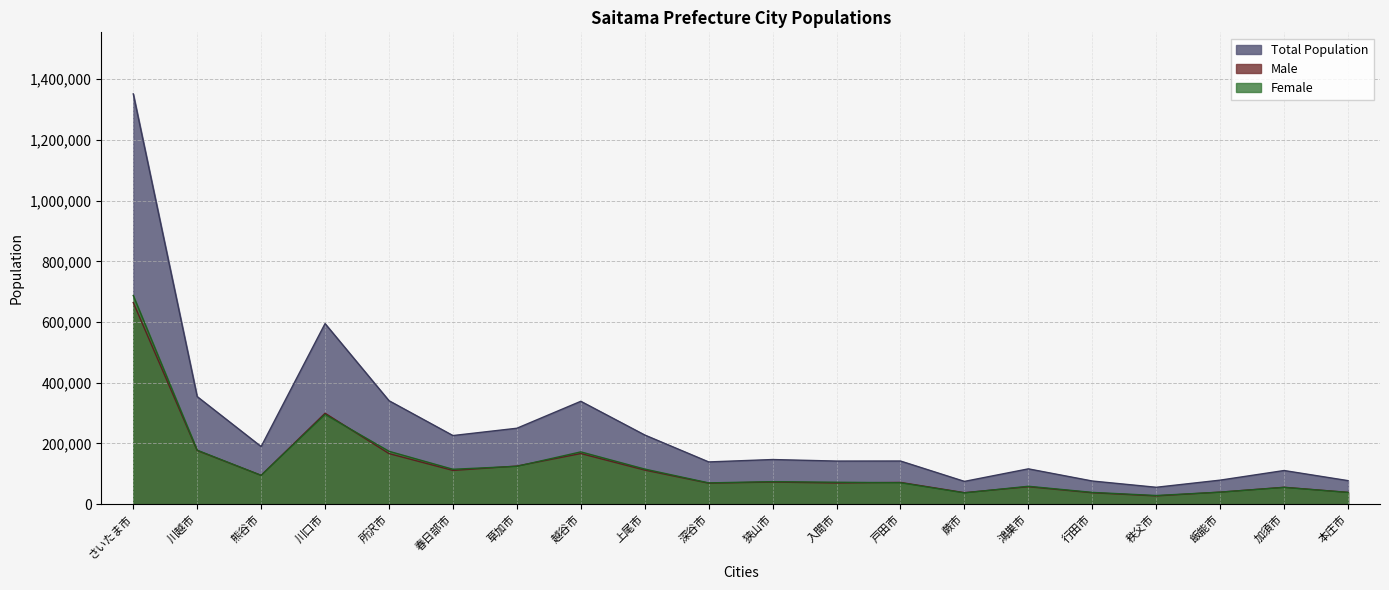

Is it true that Male equals 125471 at 草加市?

True